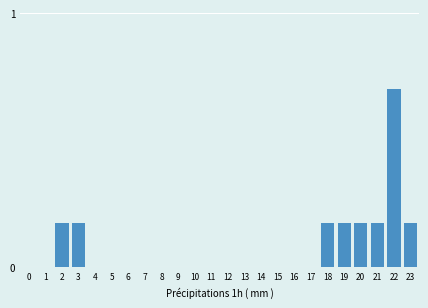

What is the sum of all values?

1.9